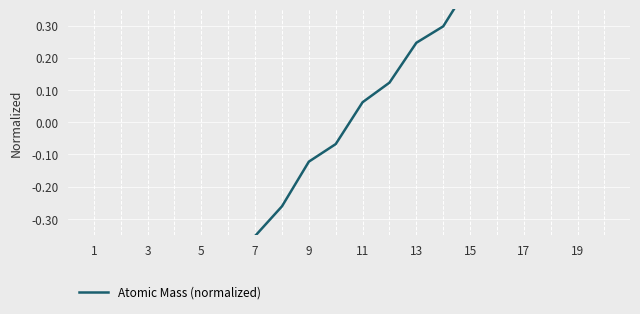

How many data points are less than 0?

10